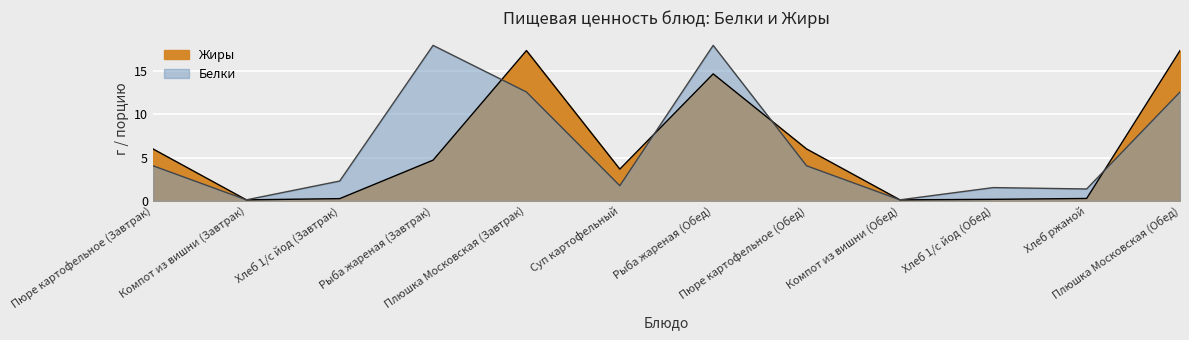

Which label corresponds to the smallest value in the chart?

Компот из вишни (Завтрак)